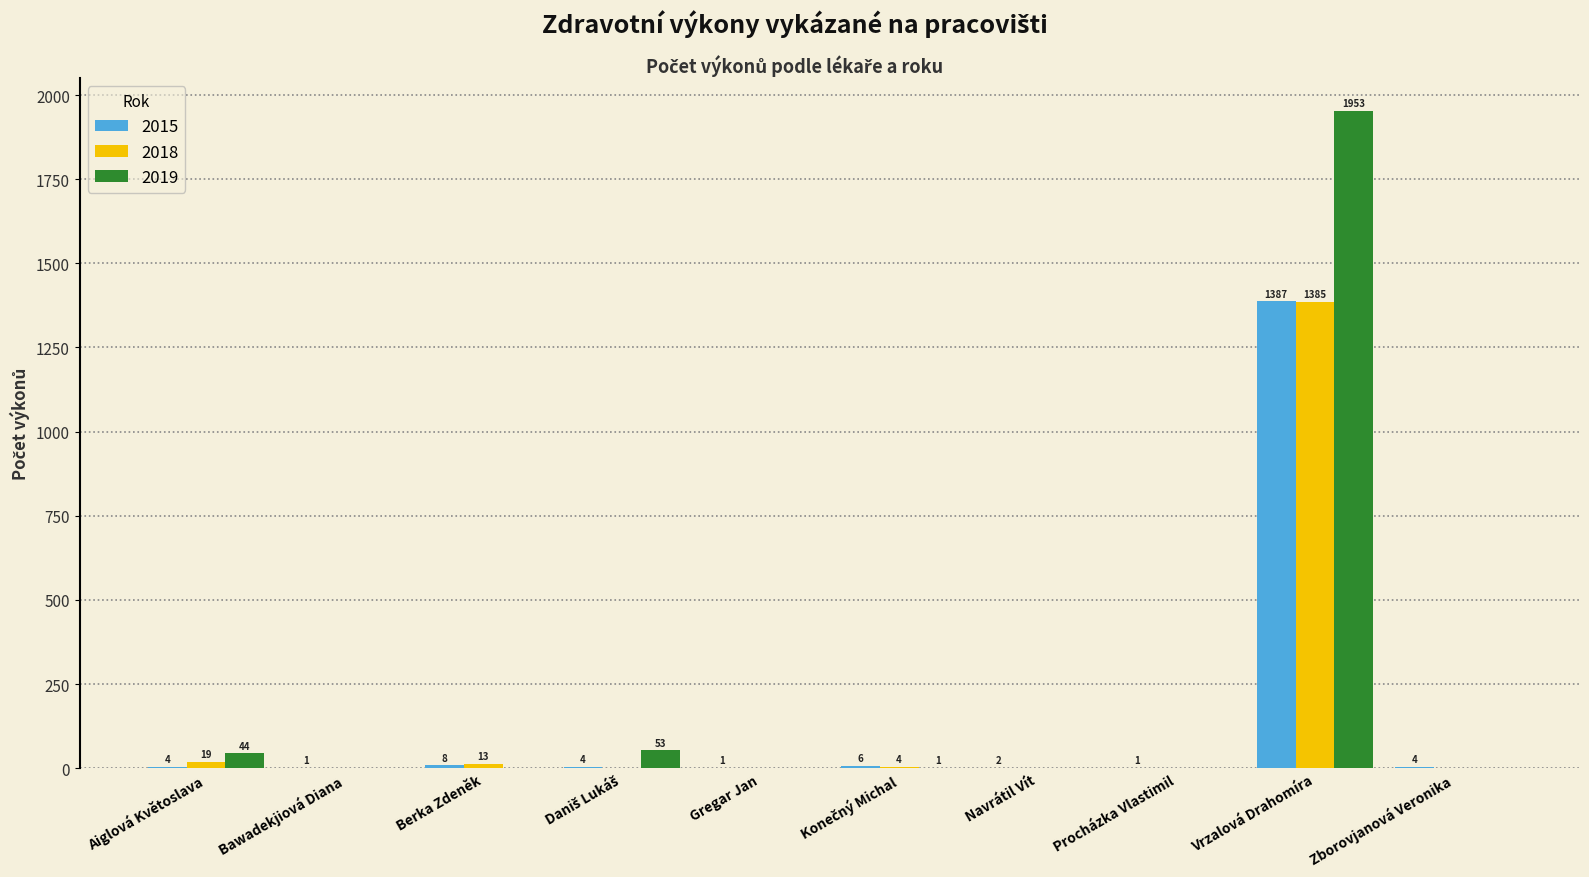

What is the sum of all 2019 values?

2051